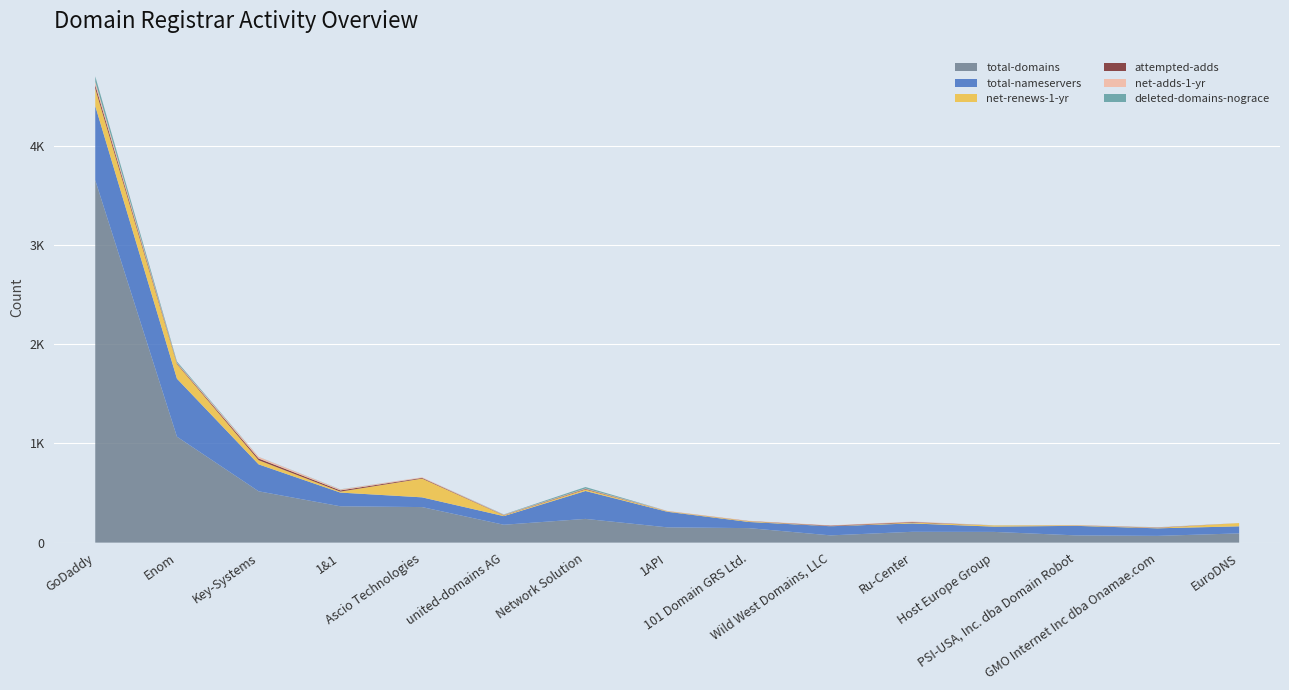

Reading right to left, extract all data points from this chart.

total-domains: EuroDNS=93	GMO Internet Inc dba Onamae.com=68	PSI-USA, Inc. dba Domain Robot=73	Host Europe Group=108	Ru-Center=109	Wild West Domains, LLC=73	101 Domain GRS Ltd.=146	1API=154	Network Solution=239	united-domains AG=180	Ascio Technologies=358	1&1=366	Key-Systems=517	Enom=1067	GoDaddy=3651
total-nameservers: EuroDNS=71	GMO Internet Inc dba Onamae.com=76	PSI-USA, Inc. dba Domain Robot=96	Host Europe Group=53	Ru-Center=84	Wild West Domains, LLC=92	101 Domain GRS Ltd.=62	1API=157	Network Solution=281	united-domains AG=87	Ascio Technologies=98	1&1=138	Key-Systems=271	Enom=584	GoDaddy=747
net-renews-1-yr: EuroDNS=33	GMO Internet Inc dba Onamae.com=4	PSI-USA, Inc. dba Domain Robot=5	Host Europe Group=12	Ru-Center=8	Wild West Domains, LLC=1	101 Domain GRS Ltd.=7	1API=5	Network Solution=15	united-domains AG=7	Ascio Technologies=189	1&1=10	Key-Systems=42	Enom=147	GoDaddy=176
attempted-adds: EuroDNS=0	GMO Internet Inc dba Onamae.com=3	PSI-USA, Inc. dba Domain Robot=1	Host Europe Group=0	Ru-Center=6	Wild West Domains, LLC=5	101 Domain GRS Ltd.=2	1API=1	Network Solution=6	united-domains AG=3	Ascio Technologies=7	1&1=12	Key-Systems=17	Enom=7	GoDaddy=36
net-adds-1-yr: EuroDNS=0	GMO Internet Inc dba Onamae.com=3	PSI-USA, Inc. dba Domain Robot=2	Host Europe Group=1	Ru-Center=5	Wild West Domains, LLC=3	101 Domain GRS Ltd.=3	1API=3	Network Solution=4	united-domains AG=4	Ascio Technologies=6	1&1=9	Key-Systems=16	Enom=6	GoDaddy=33
deleted-domains-nograce: EuroDNS=0	GMO Internet Inc dba Onamae.com=1	PSI-USA, Inc. dba Domain Robot=0	Host Europe Group=1	Ru-Center=0	Wild West Domains, LLC=0	101 Domain GRS Ltd.=0	1API=0	Network Solution=15	united-domains AG=3	Ascio Technologies=0	1&1=2	Key-Systems=1	Enom=13	GoDaddy=54